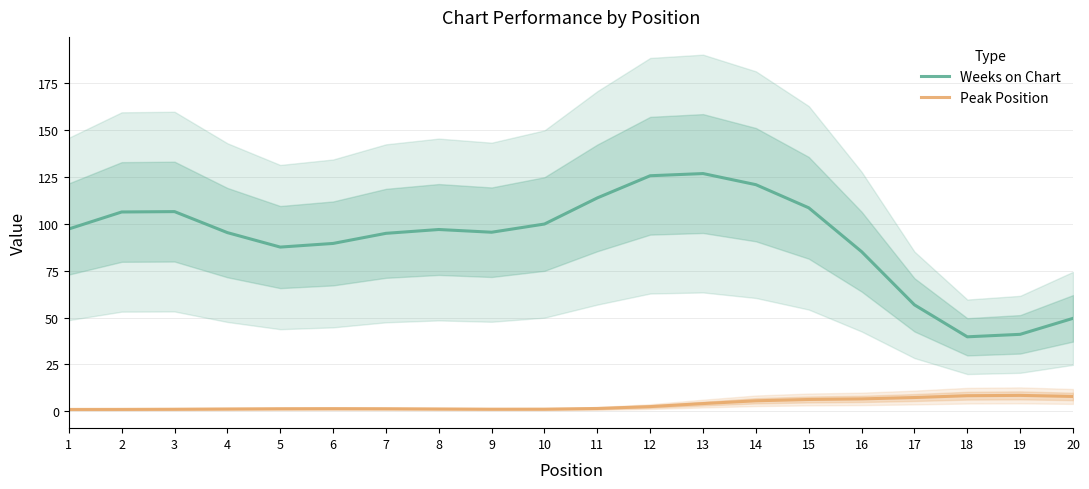

Read the Peak Position value at 7.

1.4